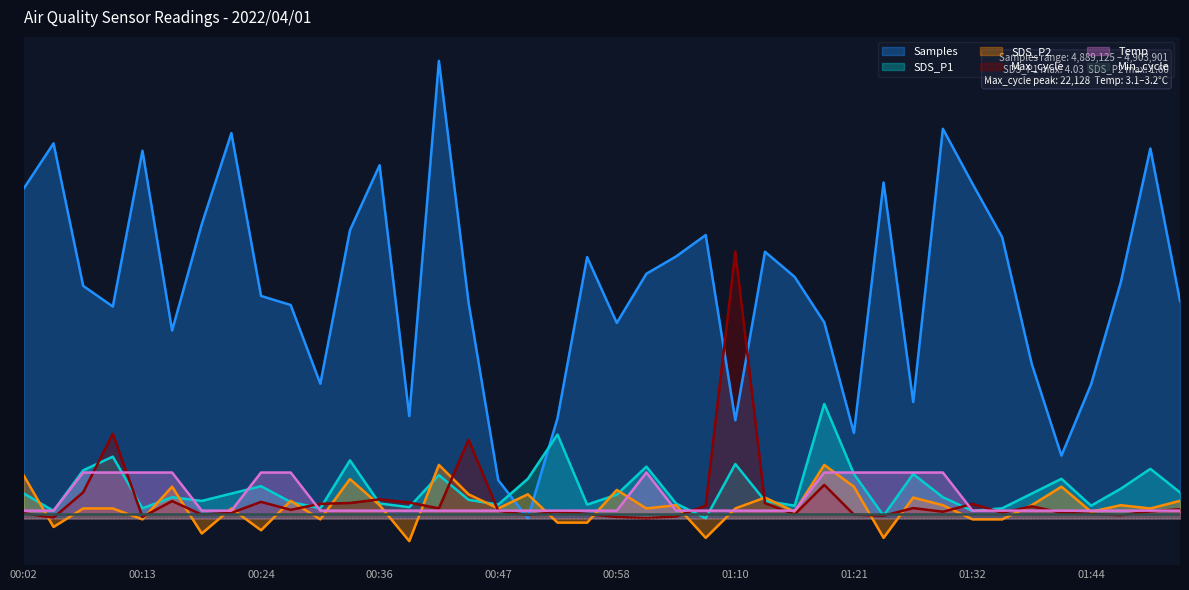

How many times do SDS_P1 and Samples cross each other?

2